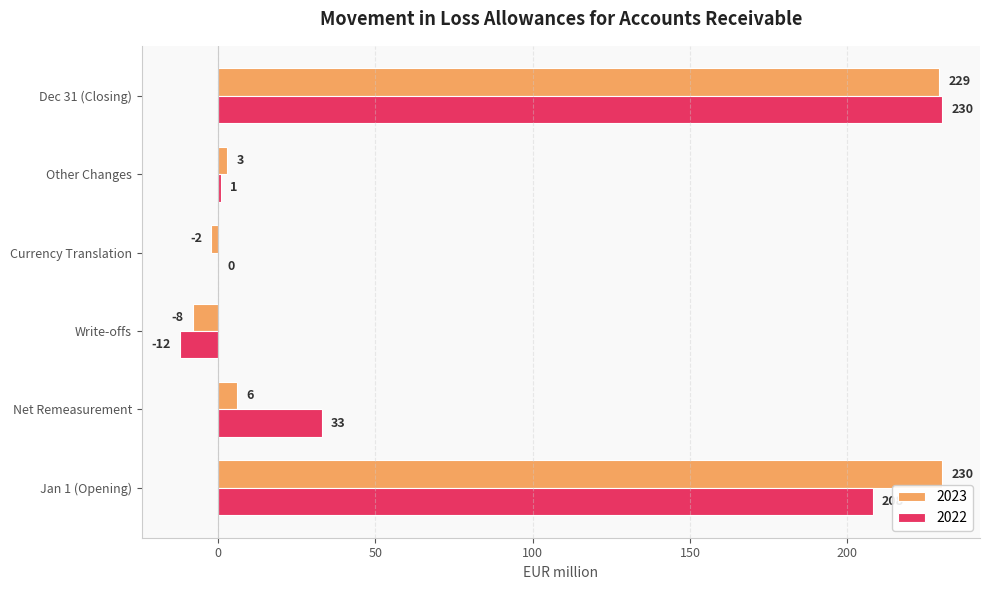

What is the maximum value shown in the chart?

230